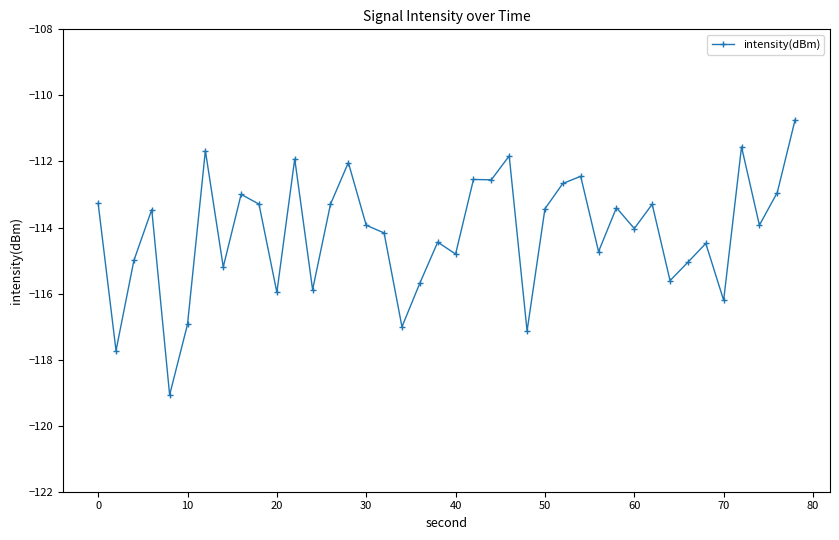

What is the difference between the second highest and second lowest values?

6.2